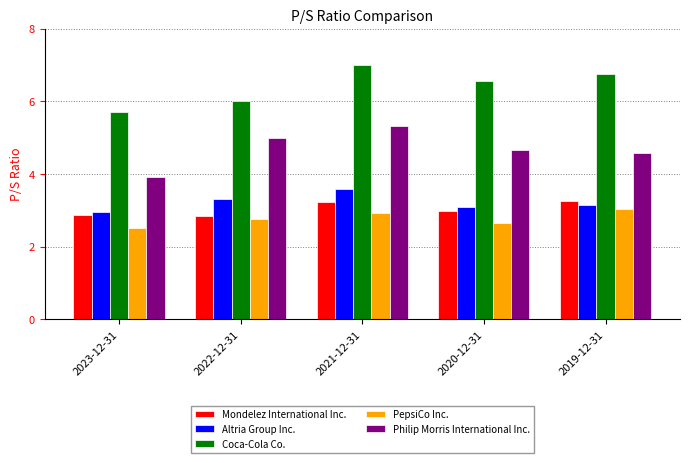

What is the label of the 3rd bar from the right?

2021-12-31